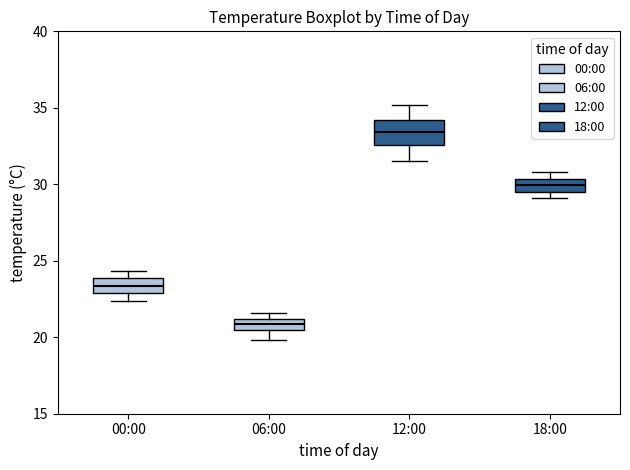

Where does the lower whisker of the box for 12:00 end on the y-axis? The values are not printed on the chart, so give them approximately, as read against the axis.

31.5